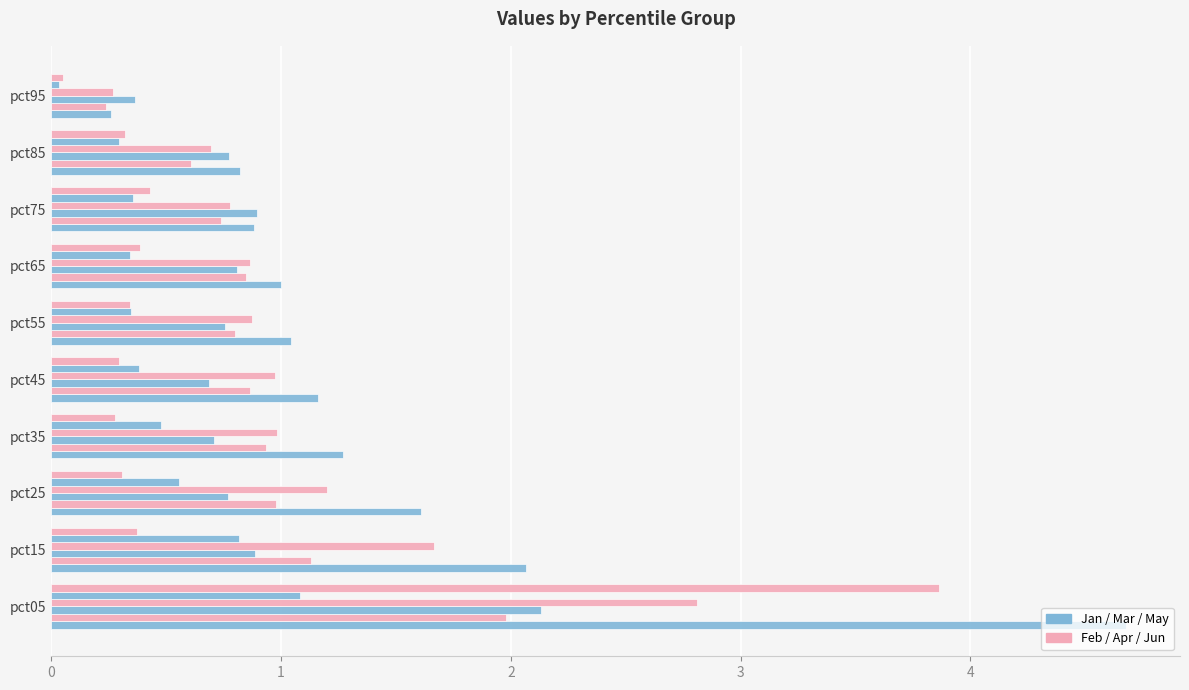

How many categories are shown in the chart?

10